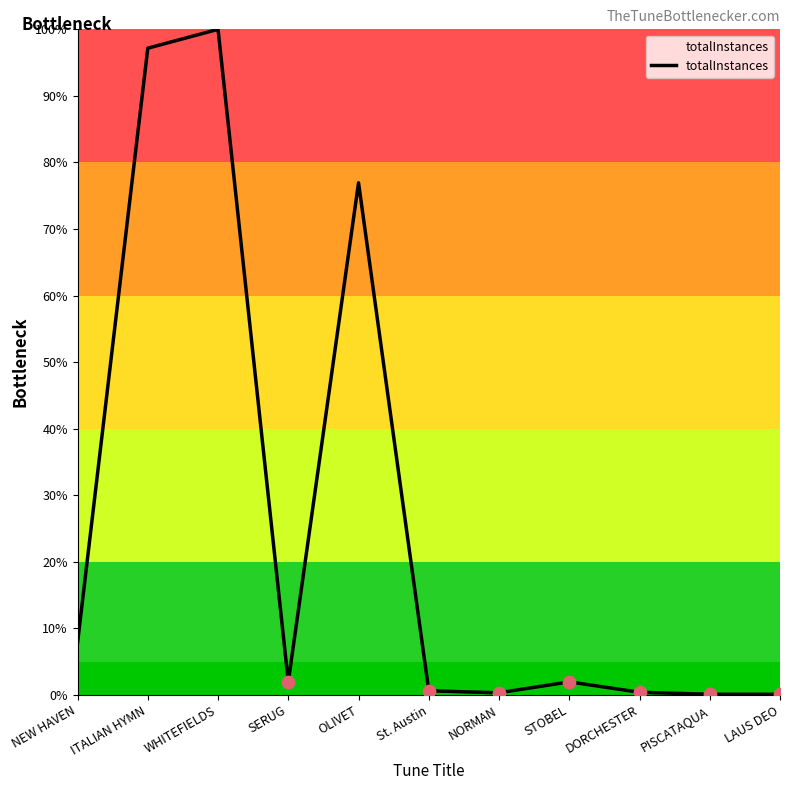

What is the change in value from OLIVET to PISCATAQUA?

-76.9